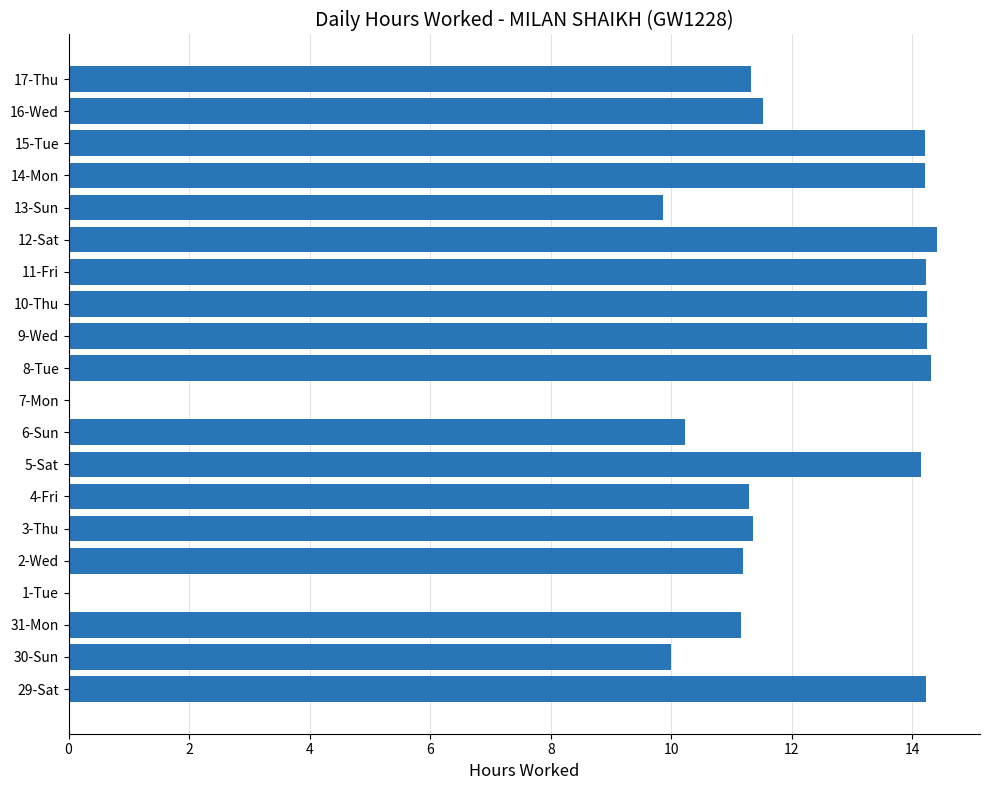

What is the ratio of the value at 4-Fri to the value at 14-Mon?

0.8